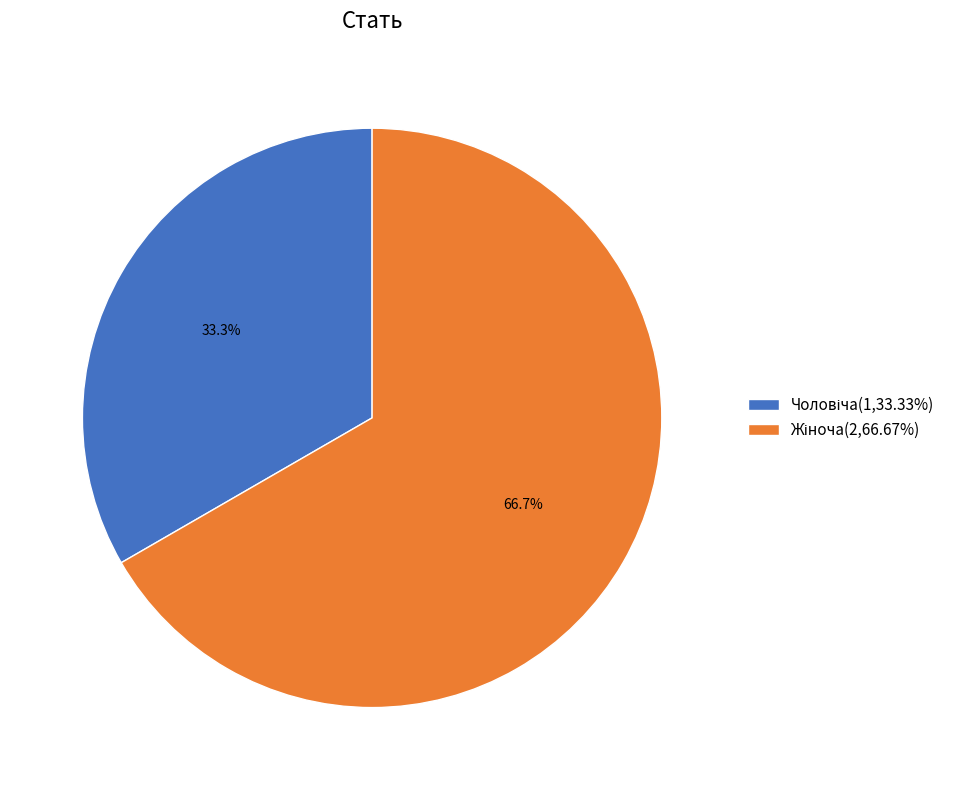

Is there a majority slice in this chart?

Yes